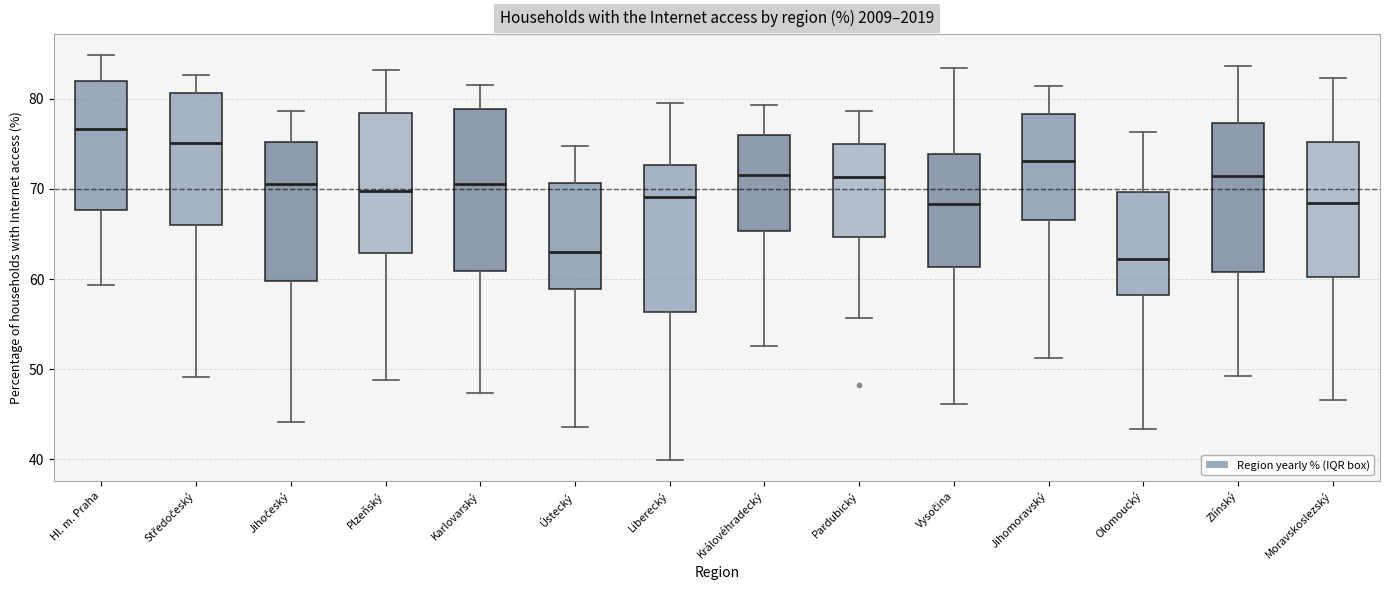

Reading left to right, transcribe this box plot: for each box, give where its median line is, the range the box spans, and where its two whiskers end, as read against the y-axis. The values are not printed on the chart, so give them approximately, as read against the axis.

Hl. m. Praha: median 77, box 68 to 82, whiskers 59 to 85
Středočeský: median 75, box 66 to 81, whiskers 49 to 83
Jihočeský: median 71, box 60 to 75, whiskers 44 to 79
Plzeňský: median 70, box 63 to 78, whiskers 49 to 83
Karlovarský: median 71, box 61 to 79, whiskers 47 to 82
Ústecký: median 63, box 59 to 71, whiskers 44 to 75
Liberecký: median 69, box 56 to 73, whiskers 40 to 80
Královéhradecký: median 72, box 65 to 76, whiskers 53 to 79
Pardubický: median 71, box 65 to 75, whiskers 56 to 79
Vysočina: median 68, box 61 to 74, whiskers 46 to 83
Jihomoravský: median 73, box 67 to 78, whiskers 51 to 81
Olomoucký: median 62, box 58 to 70, whiskers 43 to 76
Zlínský: median 71, box 61 to 77, whiskers 49 to 84
Moravskoslezský: median 68, box 60 to 75, whiskers 47 to 82